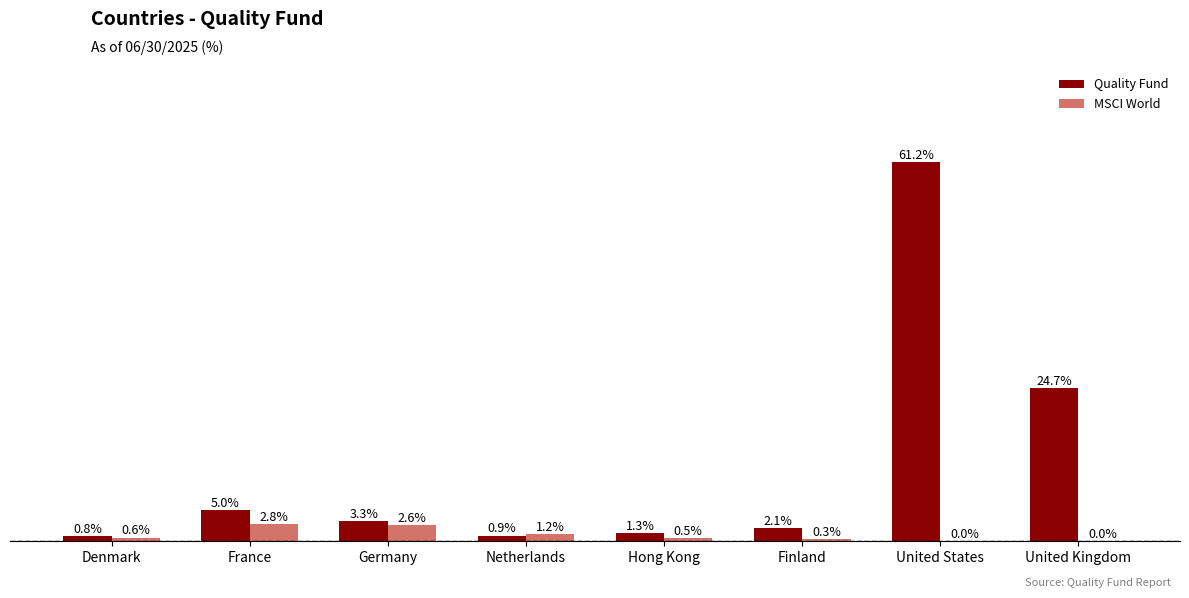

Where is Quality Fund nearest to the value 31?

United Kingdom